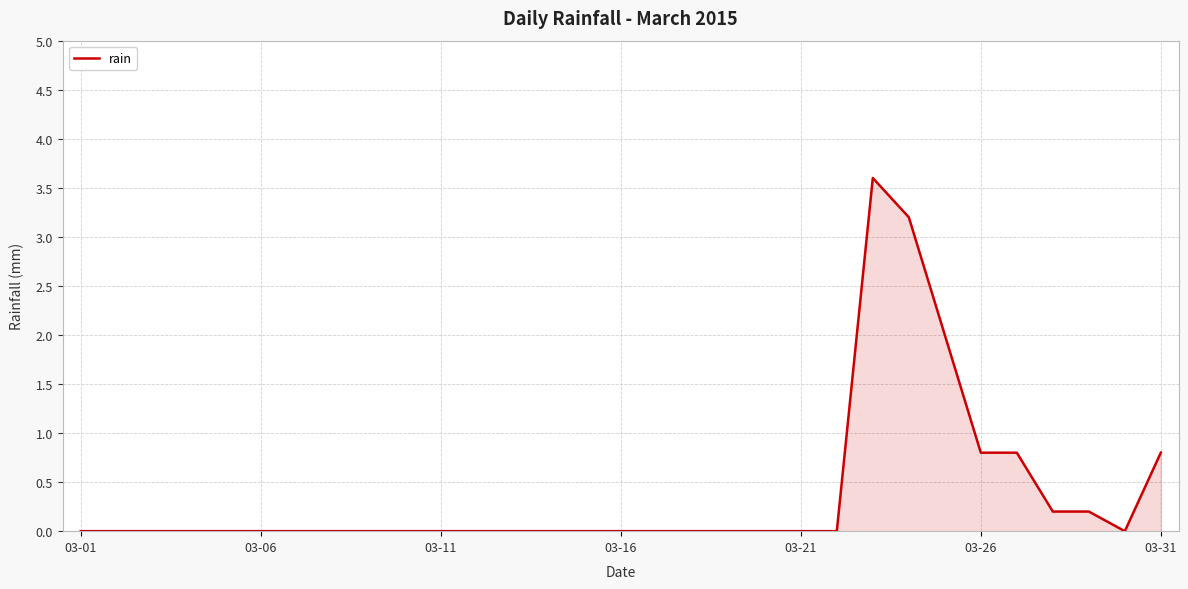

What is the difference between the maximum and minimum values?

3.6